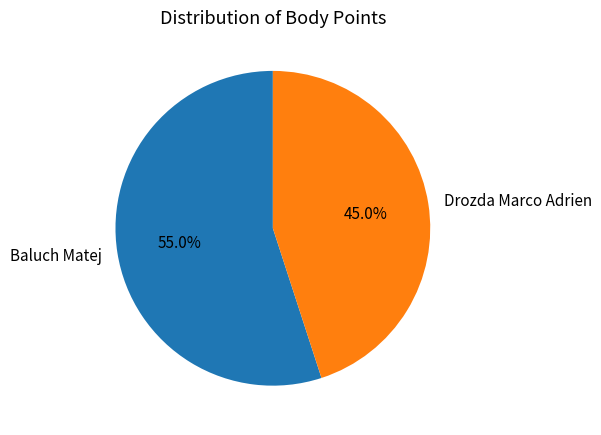

Which has a higher value, Baluch Matej or Drozda Marco Adrien?

Baluch Matej